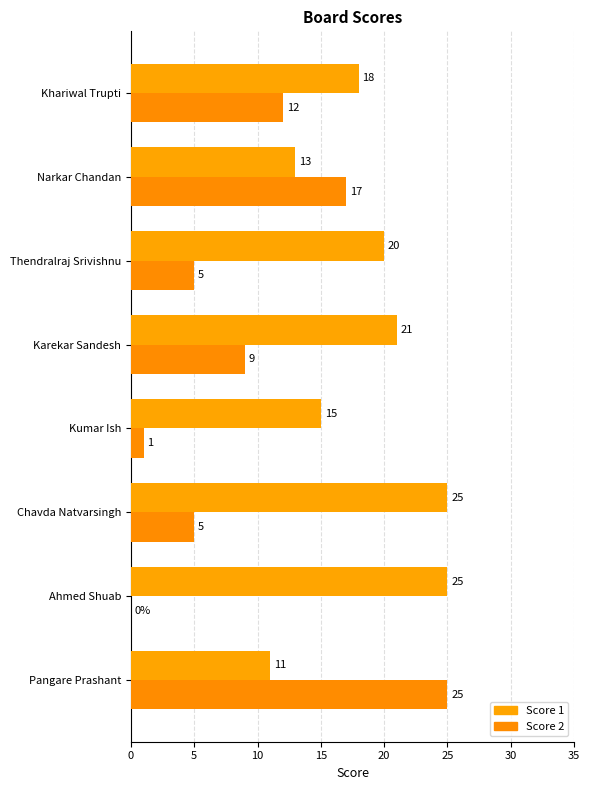

Count the number of categories in the chart.

8